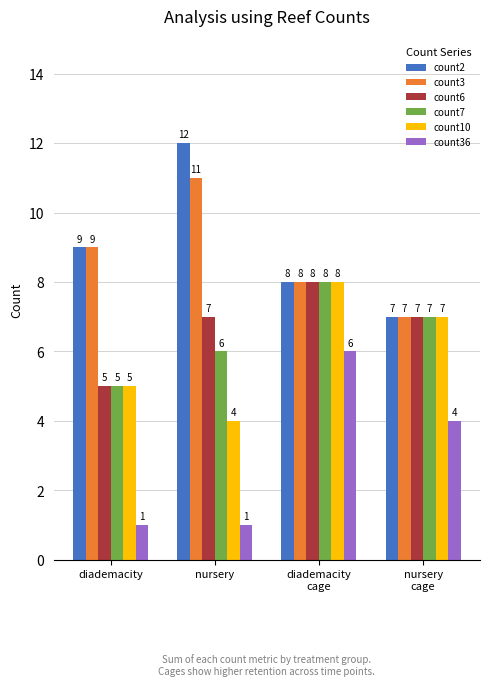

Are the bars grouped side by side (vs. stacked)?

Yes